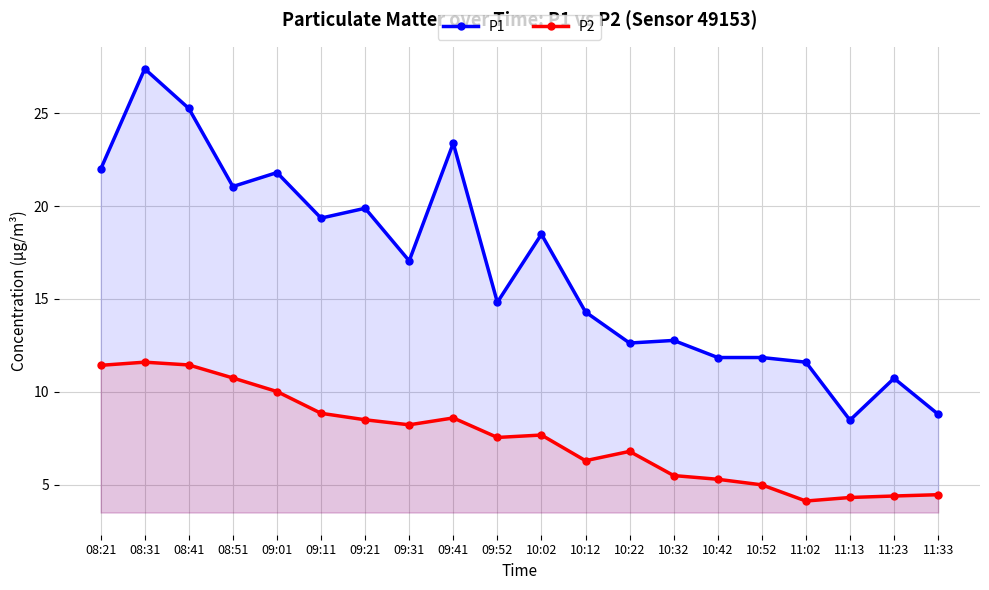

Between 10:02 and 11:33, which series saw the biggest shift?

P1